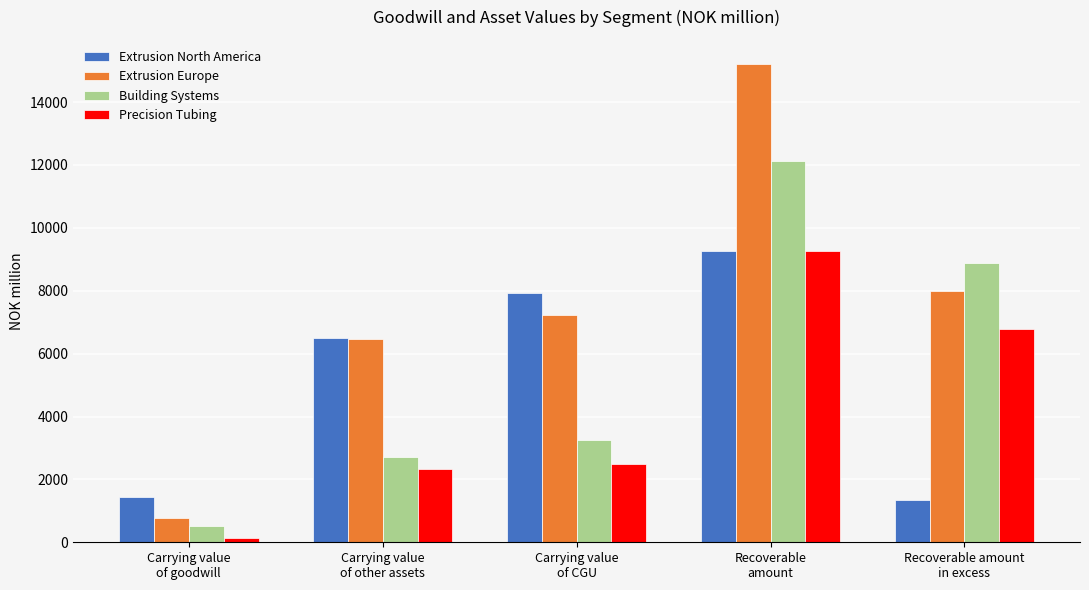

Which series has the largest range (max minus min)?

Extrusion Europe